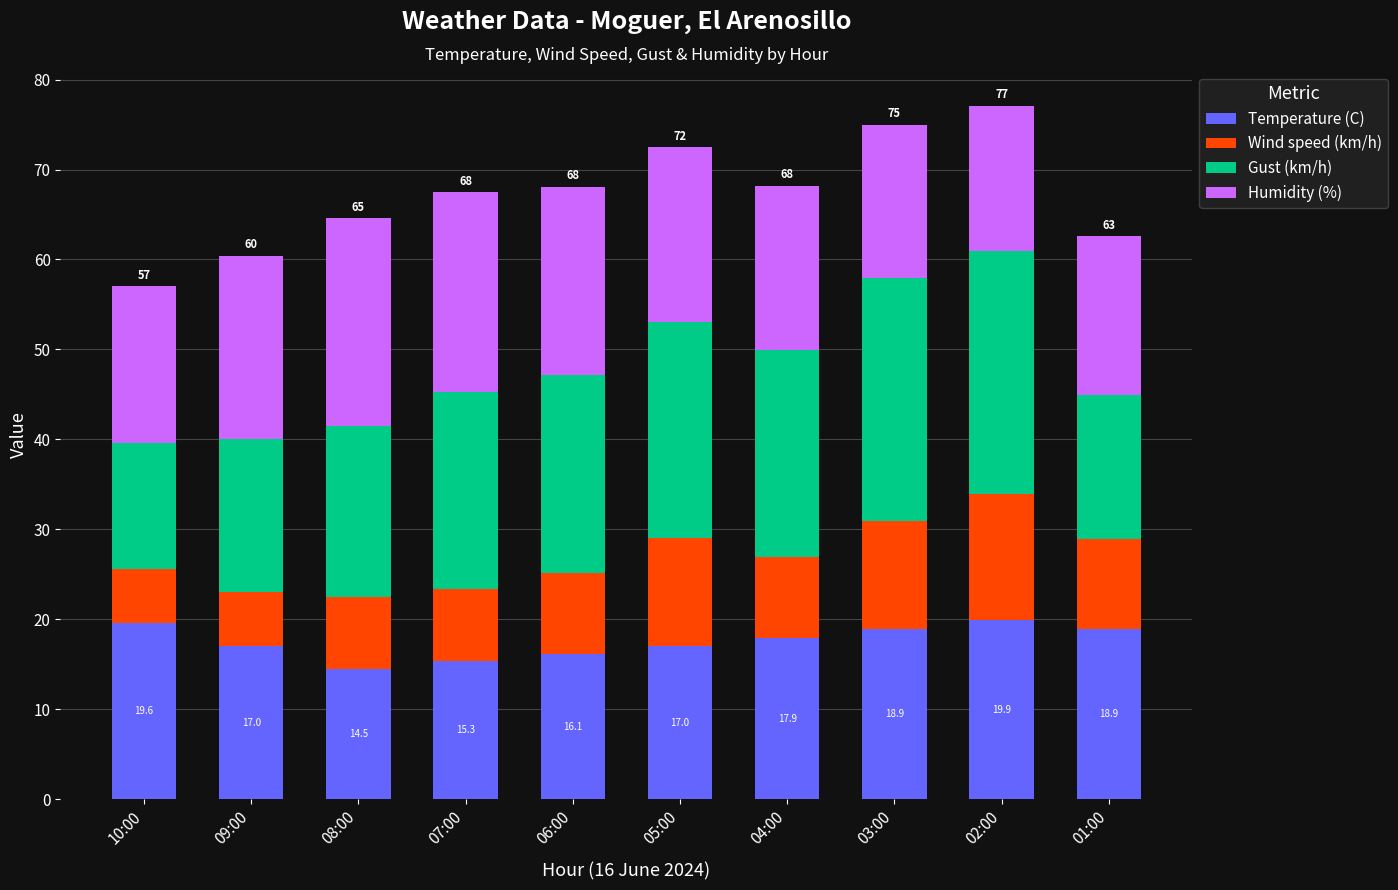

At which category is the sum across all series the highest?

02:00